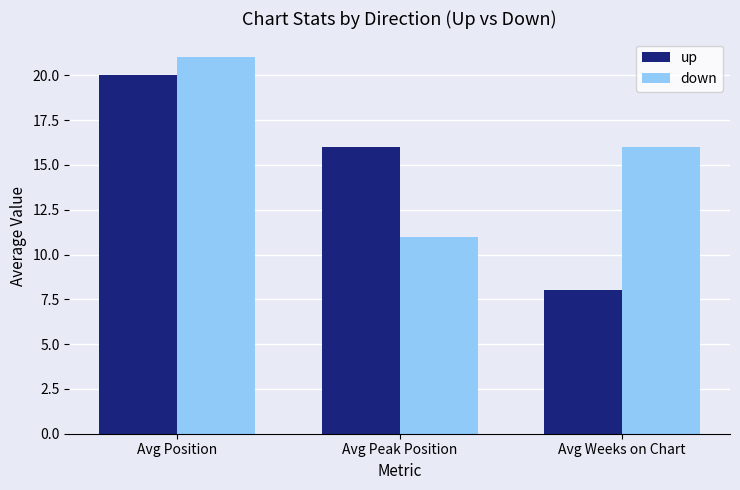

The value of up at Avg Weeks on Chart is 4. True or false?

False